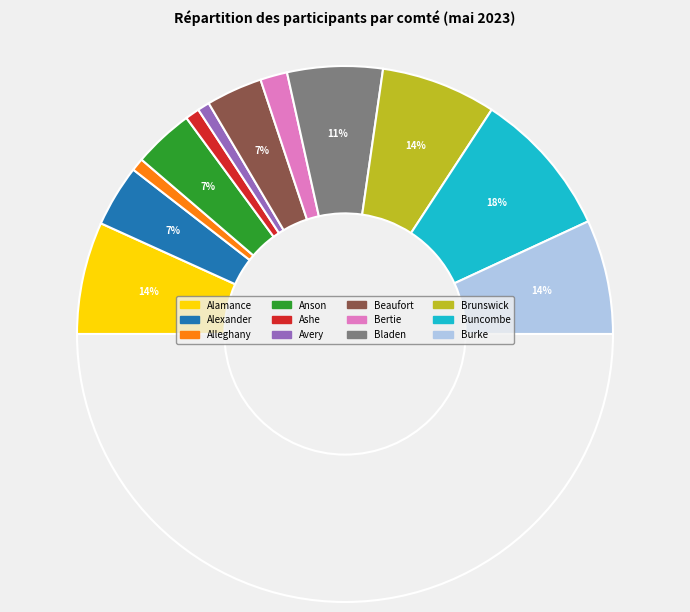

To the nearest percent, what is the difference between the largest and smallest slice percentages?

16%